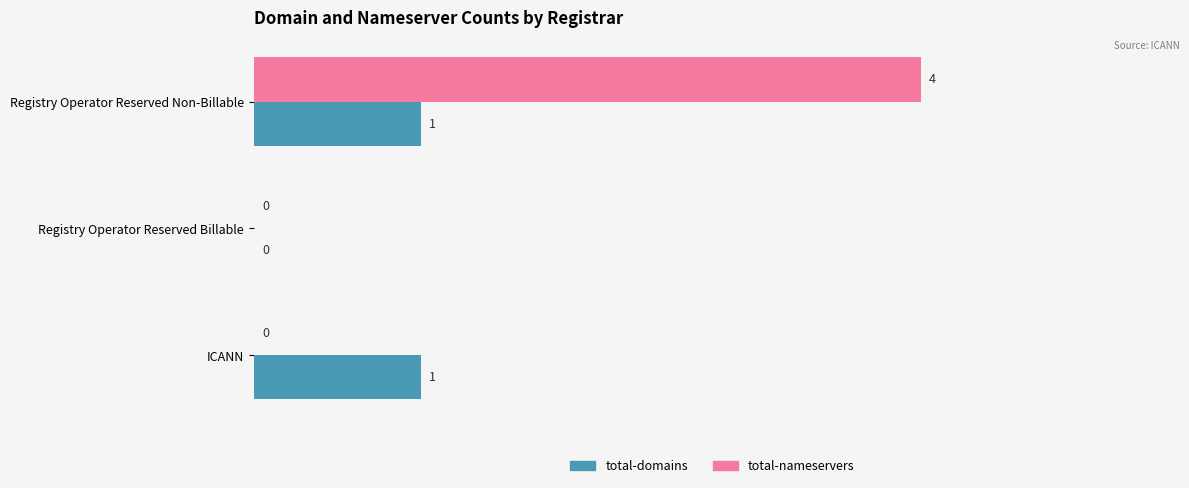

Is it true that total-nameservers equals 0 at Registry Operator Reserved Billable?

True